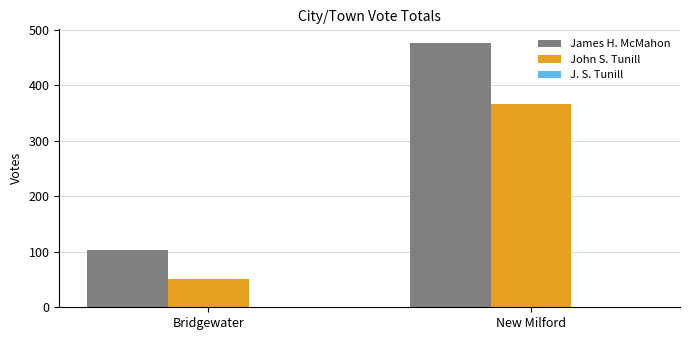

What is the total value across all series at New Milford?

844